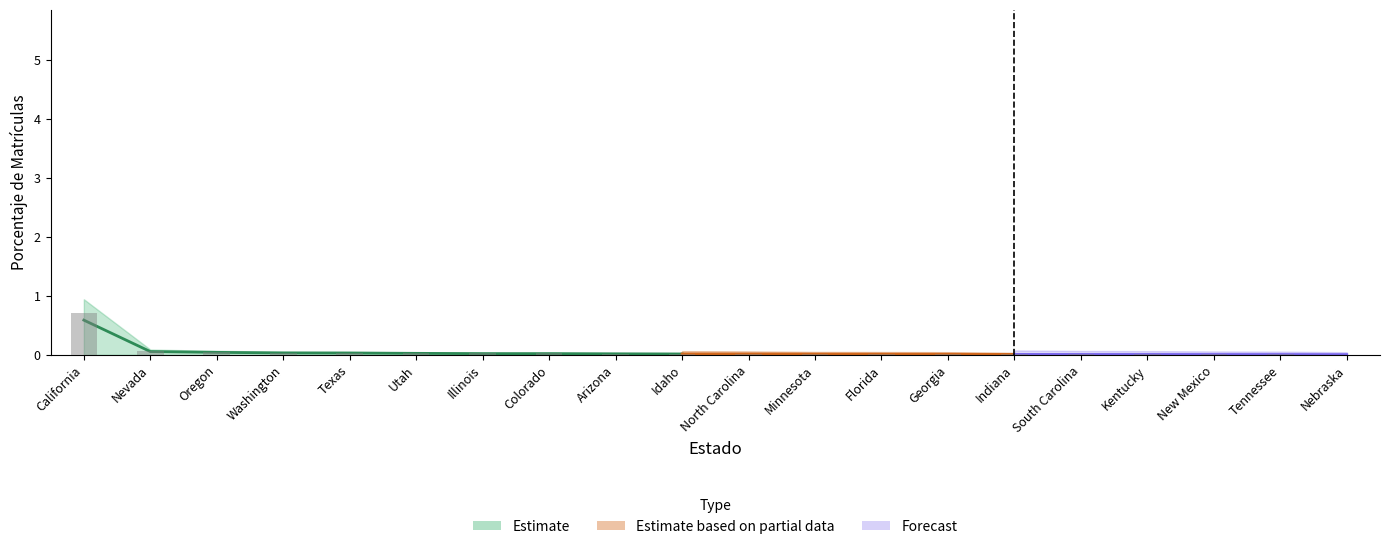

What is the label of the 12th bar from the right?

Arizona